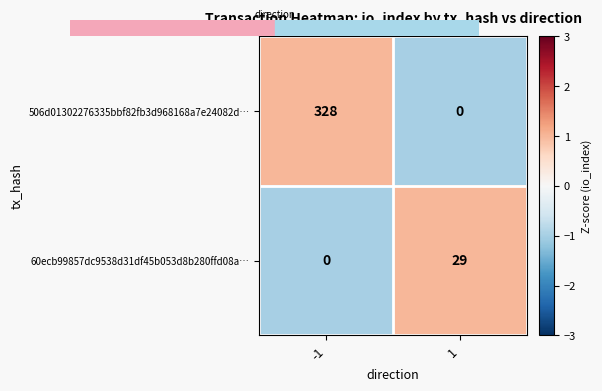

What is the greatest value displayed?

328